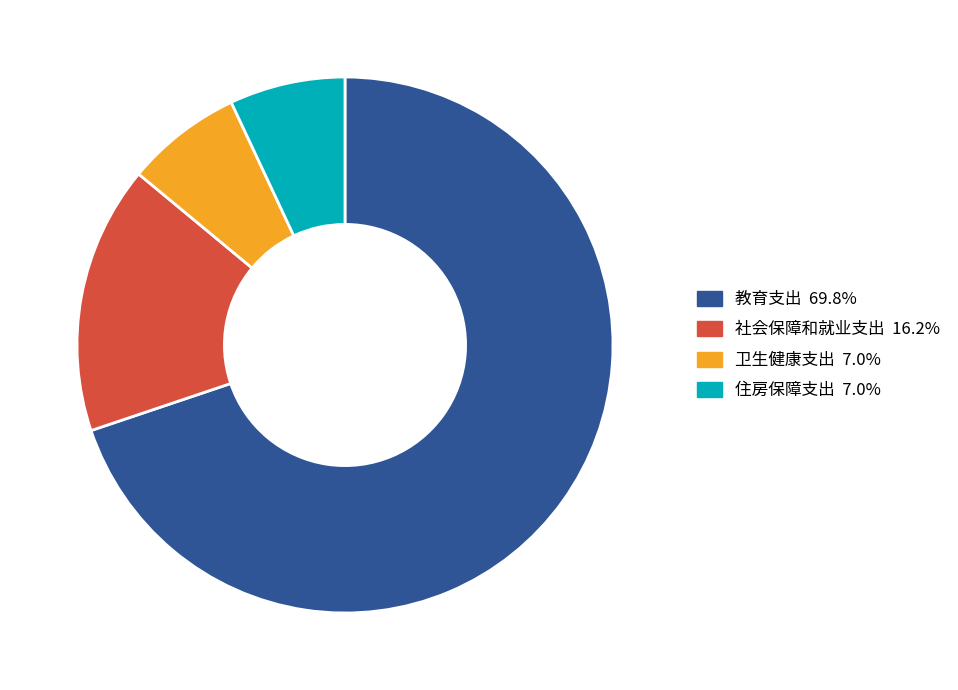

Between 社会保障和就业支出 and 住房保障支出, which is larger?

社会保障和就业支出